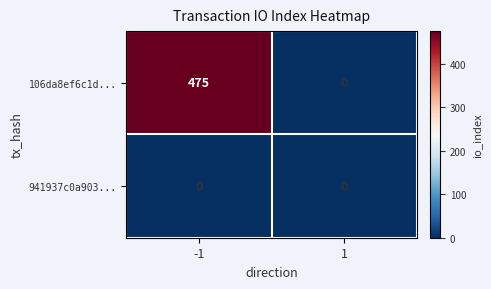

List the series in order of their peak value, lowest first.

941937c0a903..., 106da8ef6c1d...